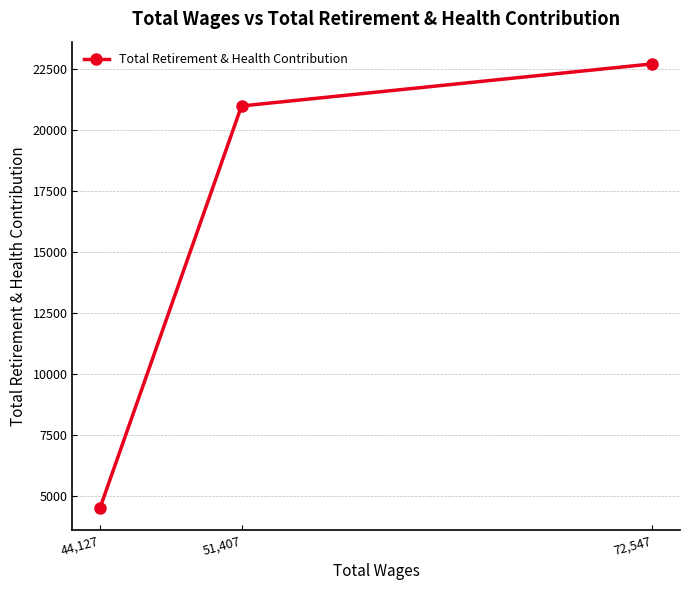

What is the difference between the values at 72,547 and 51,407?

1727